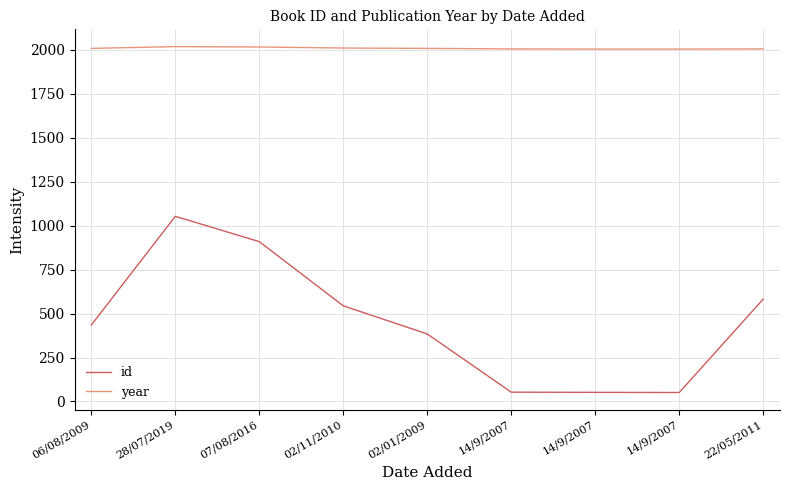

Which series has the largest total across all categories?

year